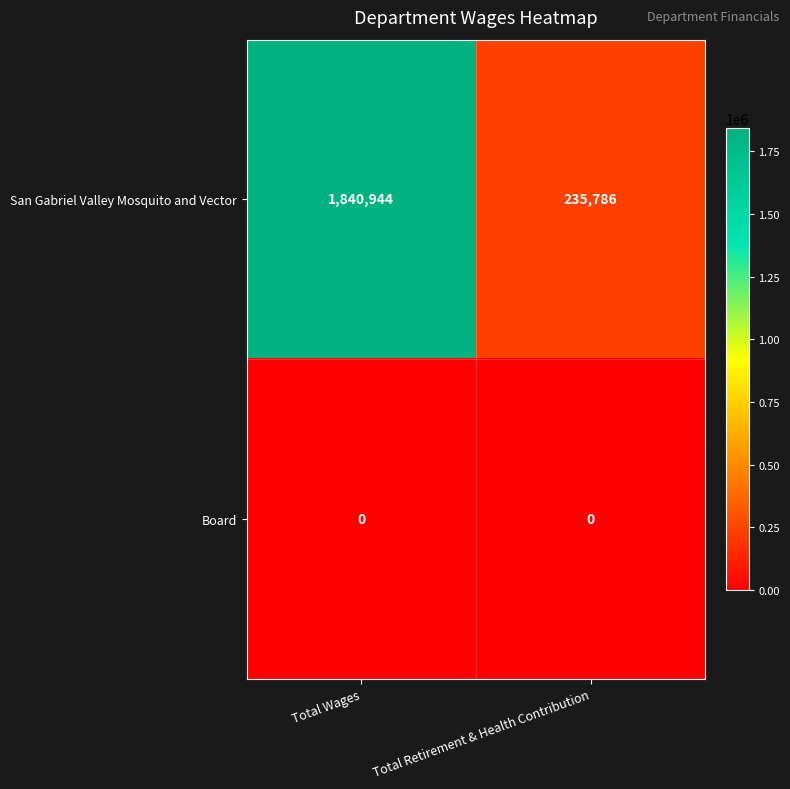

What is the spread (max minus min) of values at Total Wages?

1840944